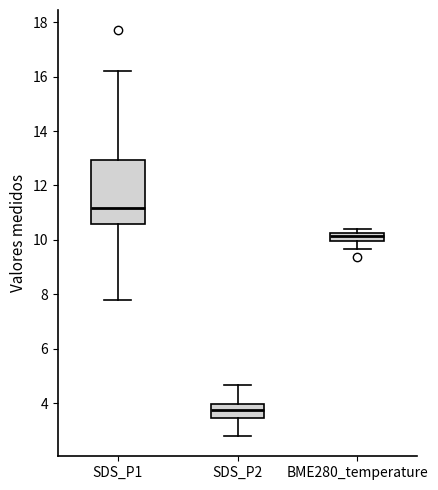

Where does the lower whisker of the box for BME280_temperature end on the y-axis? The values are not printed on the chart, so give them approximately, as read against the axis.

9.6